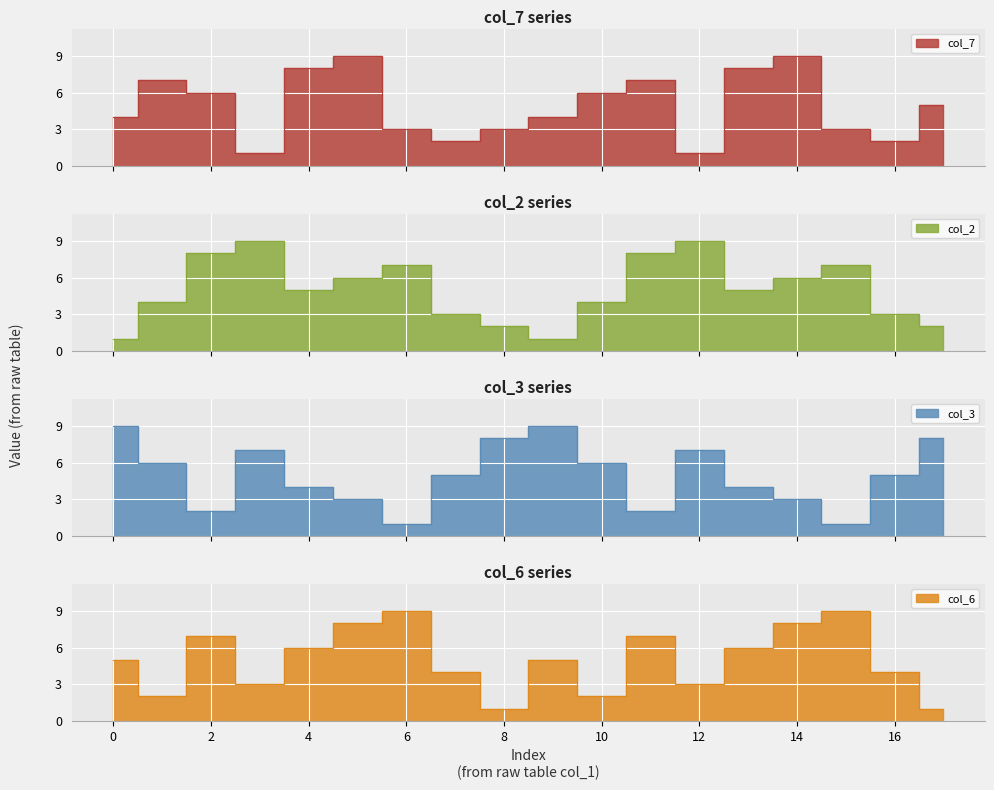

How many interior local peaks does the col_3 series have?

3